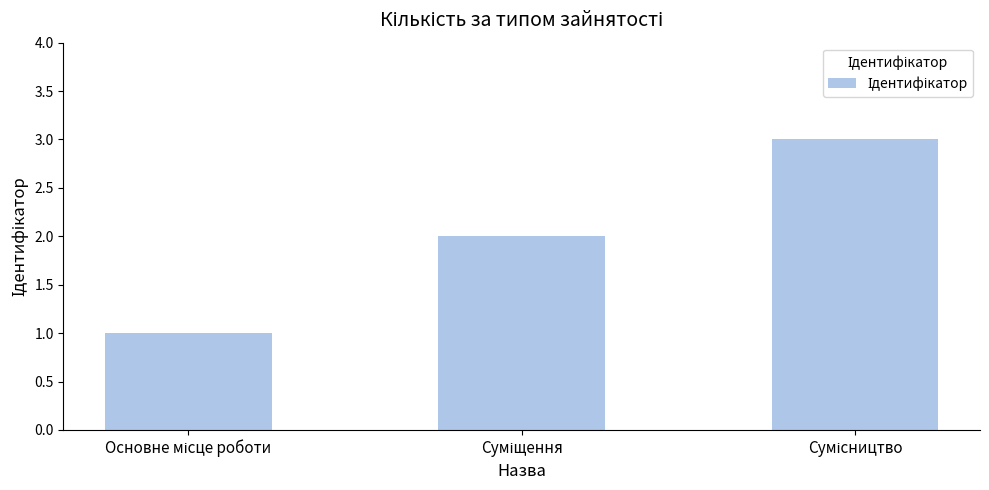

What is the sum of all values?

6